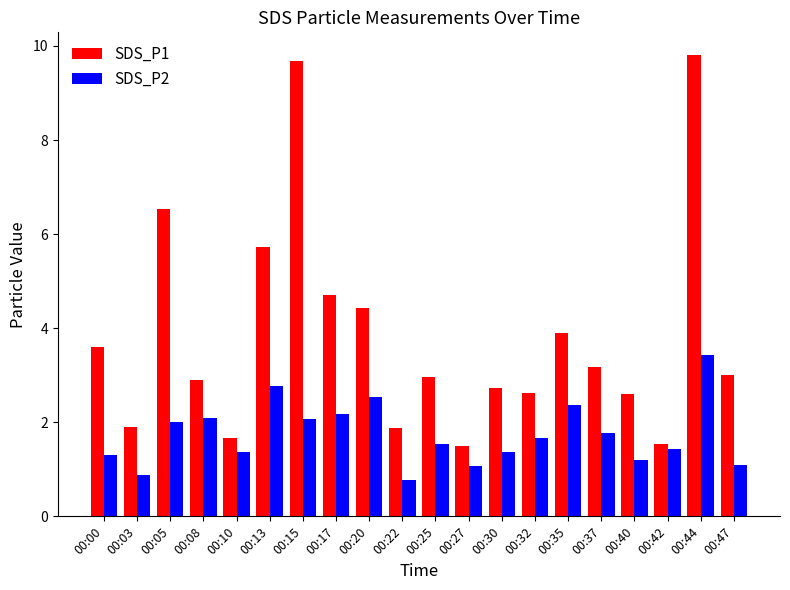

Read the SDS_P1 value at 00:40.

2.6